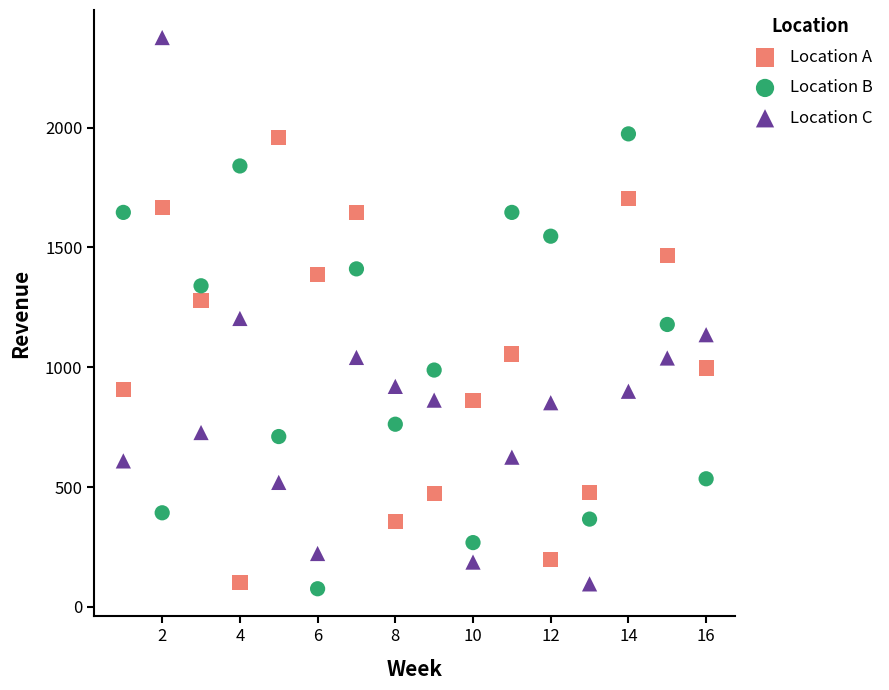

Which series has the largest Y range (max minus min)?

Location C